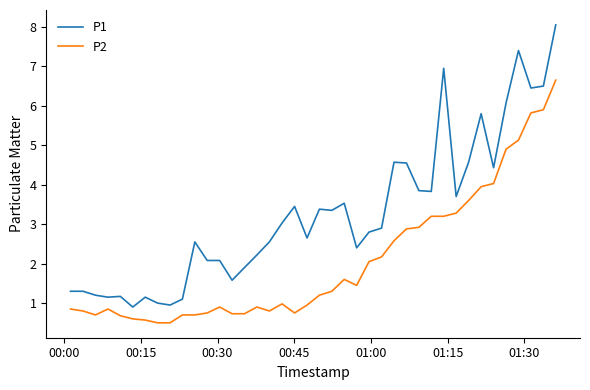

What is the maximum value shown in the chart?

8.1